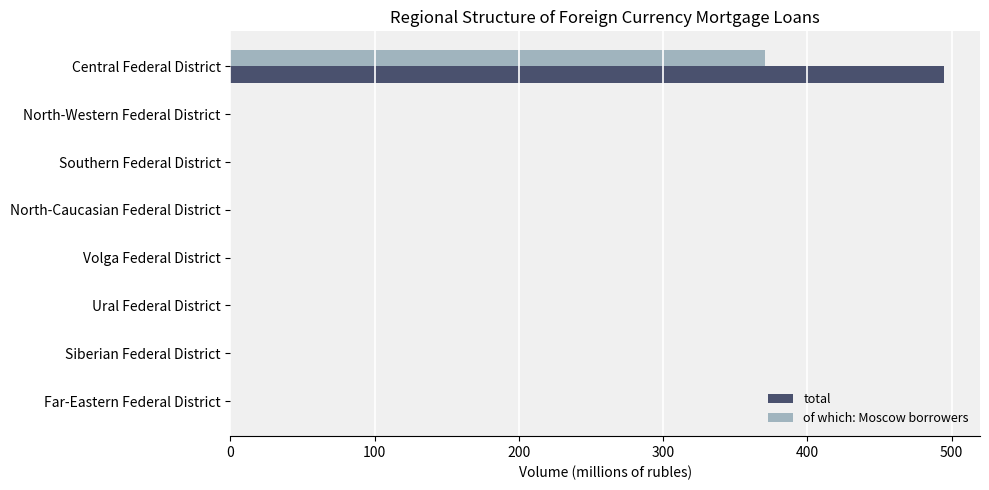

What is the maximum value shown in the chart?

495